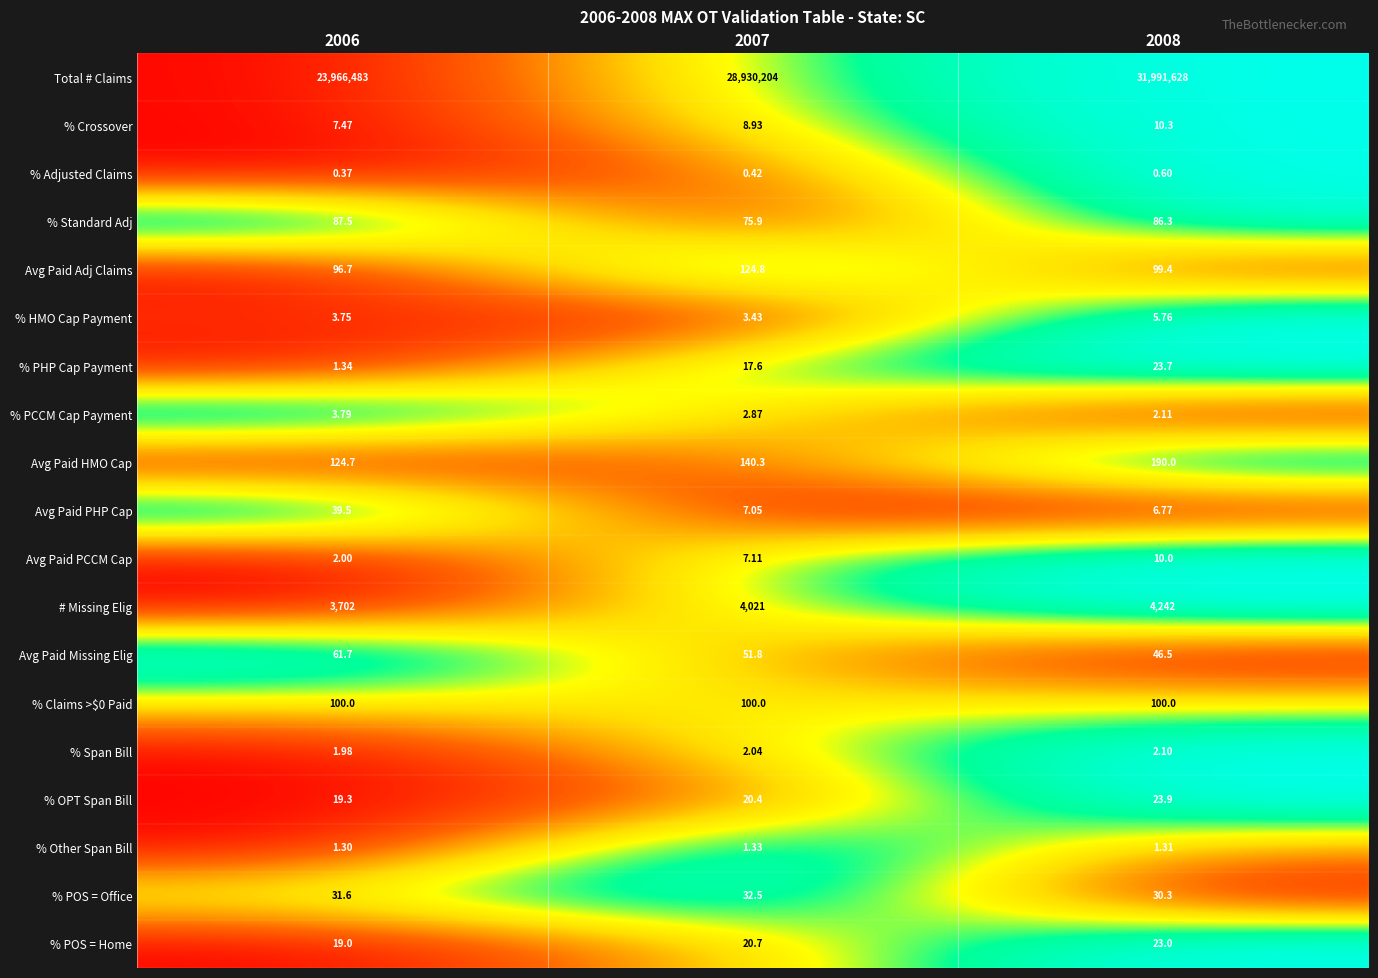

Which series has the largest total across all categories?

Total # Claims